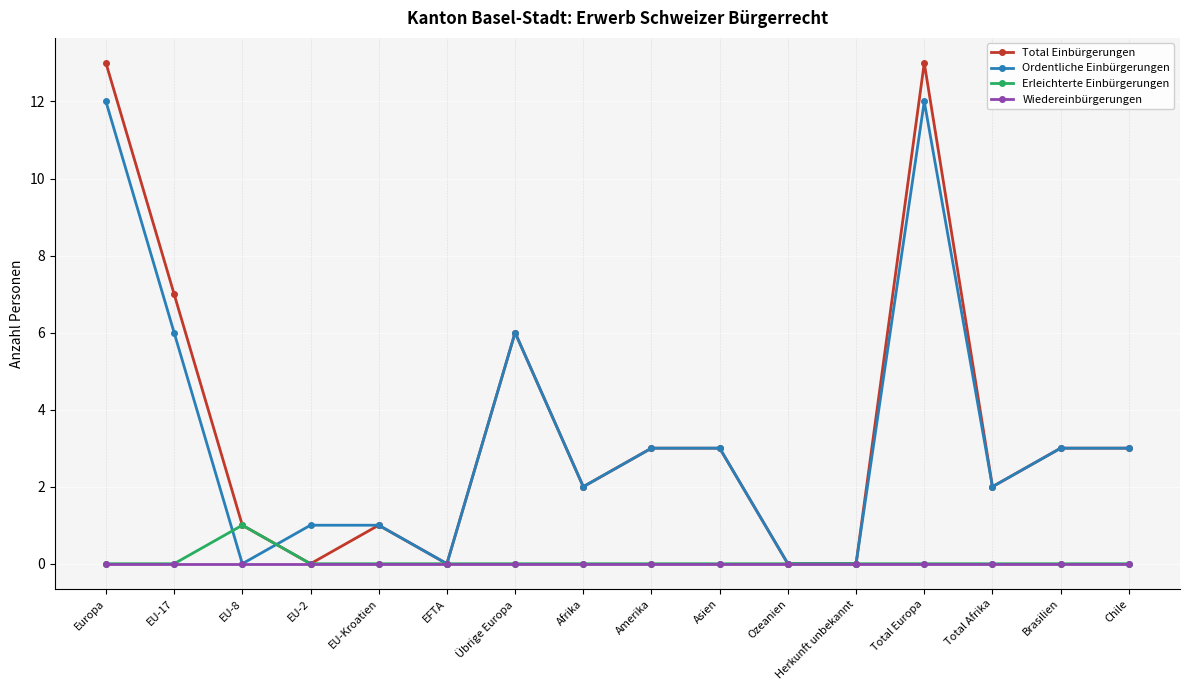

List the series in order of their peak value, lowest first.

Wiedereinbürgerungen, Erleichterte Einbürgerungen, Ordentliche Einbürgerungen, Total Einbürgerungen